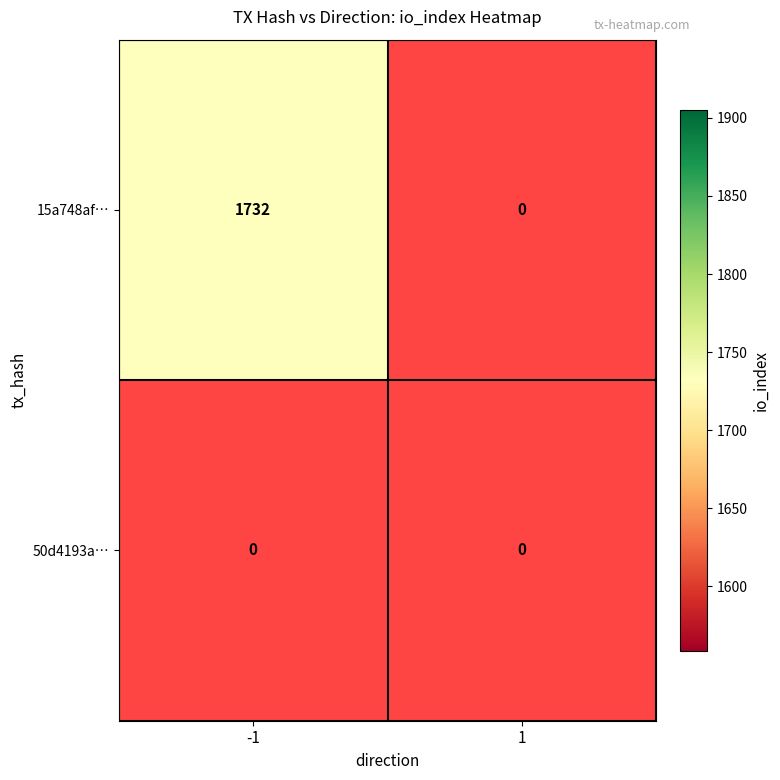

Which series has the largest range (max minus min)?

15a748afeb54dfab73d6e67494f2a8585f9d326